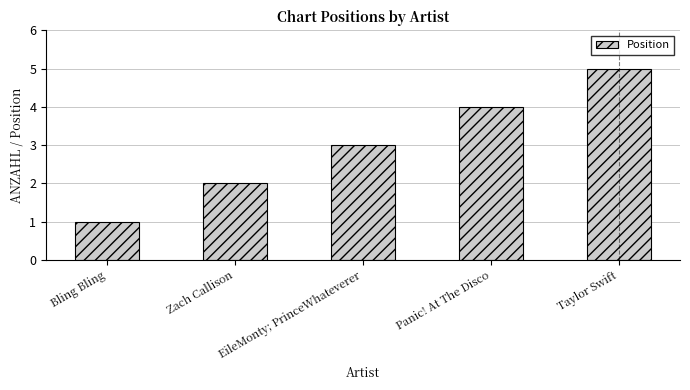

Reading left to right, list all the values displayed in this chart.

1	2	3	4	5